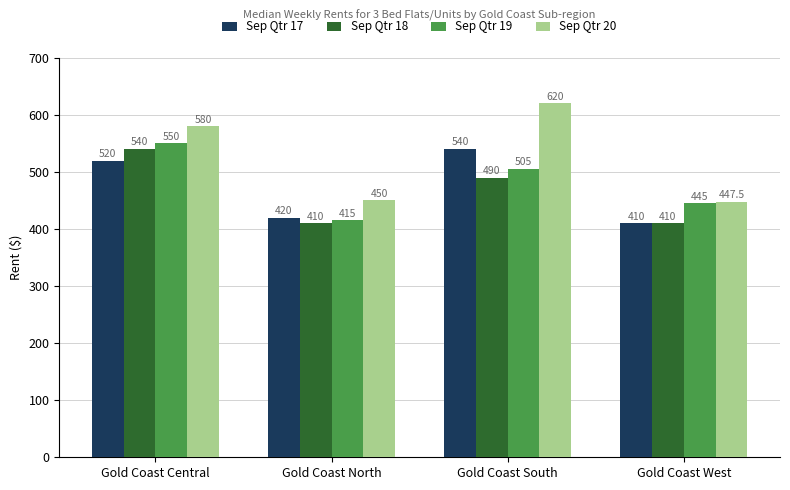

At which category does the chart reach its peak across all series?

Gold Coast South